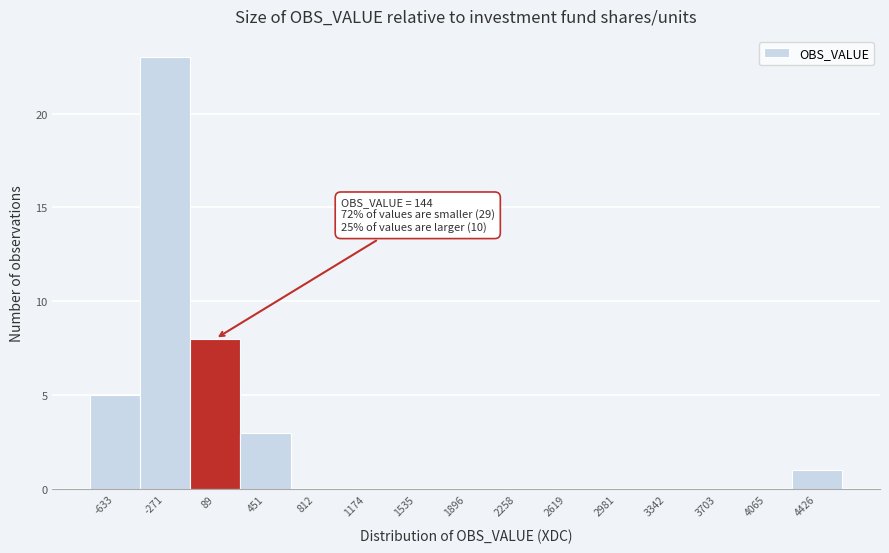

Reading left to right, list all the values displayed in this chart.

-633=5	-271=23	89=8	451=3	812=0	1174=0	1535=0	1896=0	2258=0	2619=0	2981=0	3342=0	3703=0	4065=0	4426=1